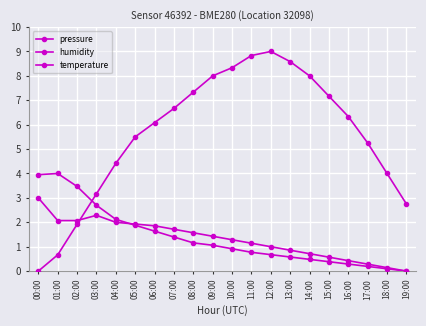

How many distinct data groups are displayed?

3